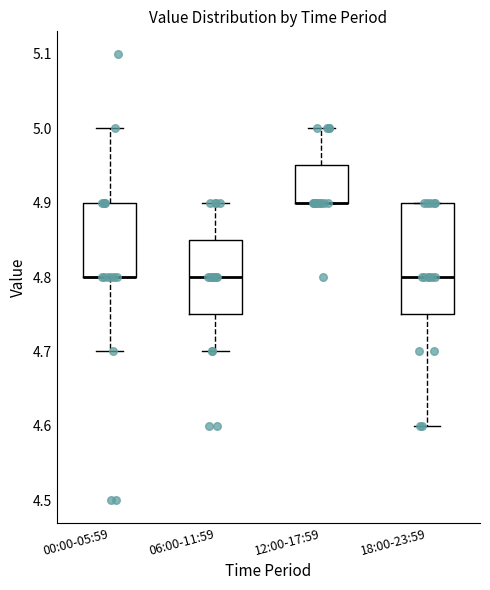

Which box is the tallest, from its lower edge to its upper edge?

18:00-23:59